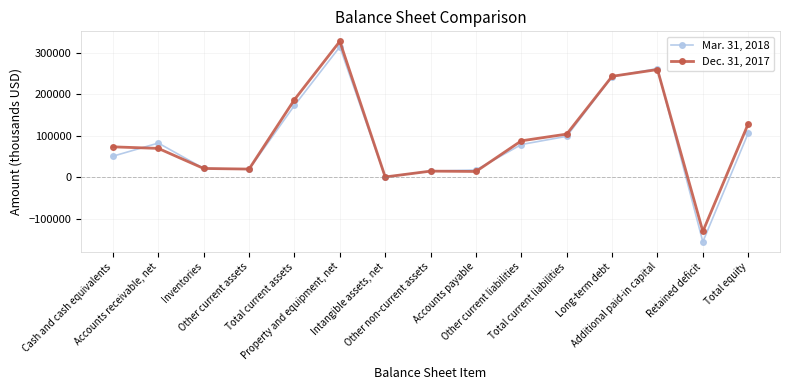

How many lines are shown in the chart?

2